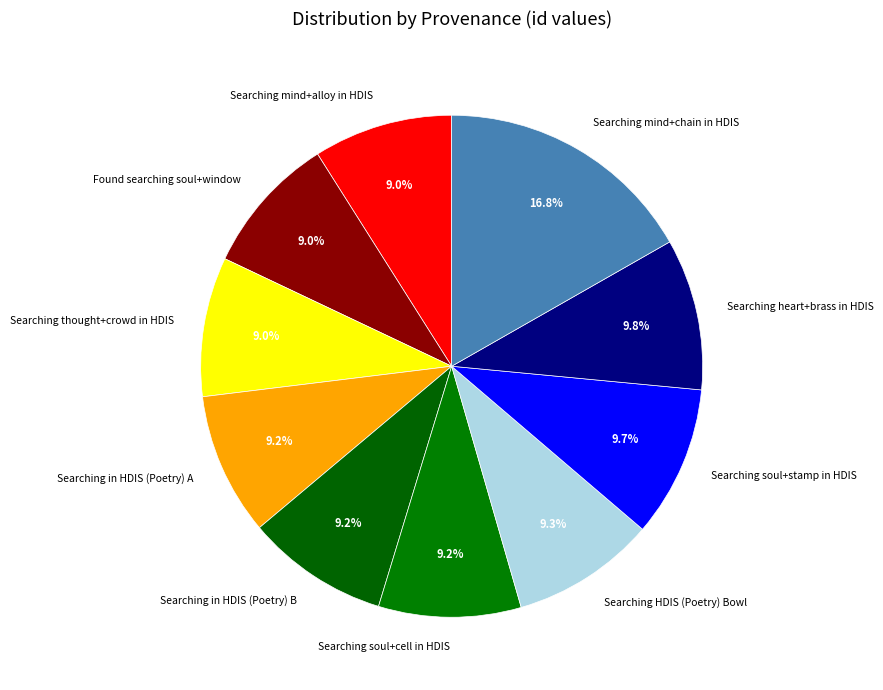

Is there any slice that represents more than half of the pie?

No